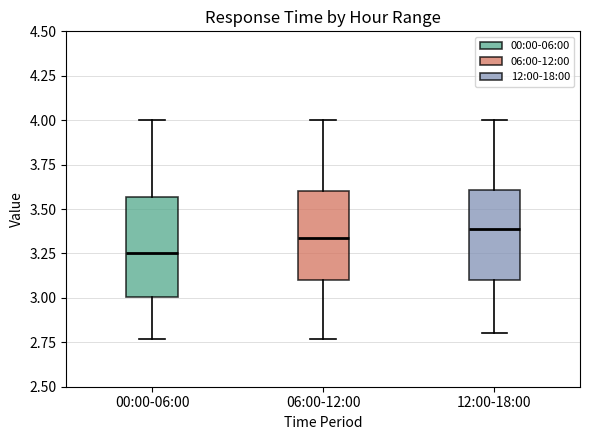

Reading left to right, read every box against the y-axis: the position of its median line, the range the box covers, and the ends of its whiskers. The values are not printed on the chart, so give them approximately, as read against the axis.

00:00-06:00: median 3.25, box 3.00 to 3.55, whiskers 2.75 to 4.00
06:00-12:00: median 3.35, box 3.10 to 3.60, whiskers 2.75 to 4.00
12:00-18:00: median 3.40, box 3.10 to 3.60, whiskers 2.80 to 4.00